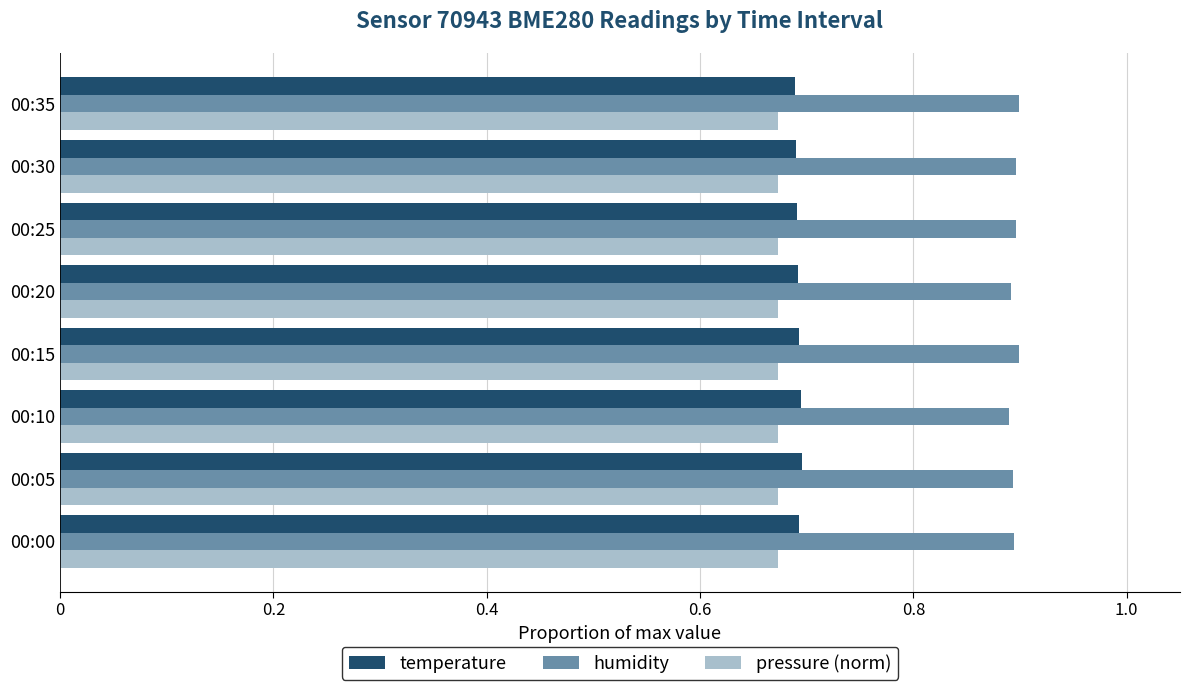

Count the humidity values in the range 0 to 1.

8